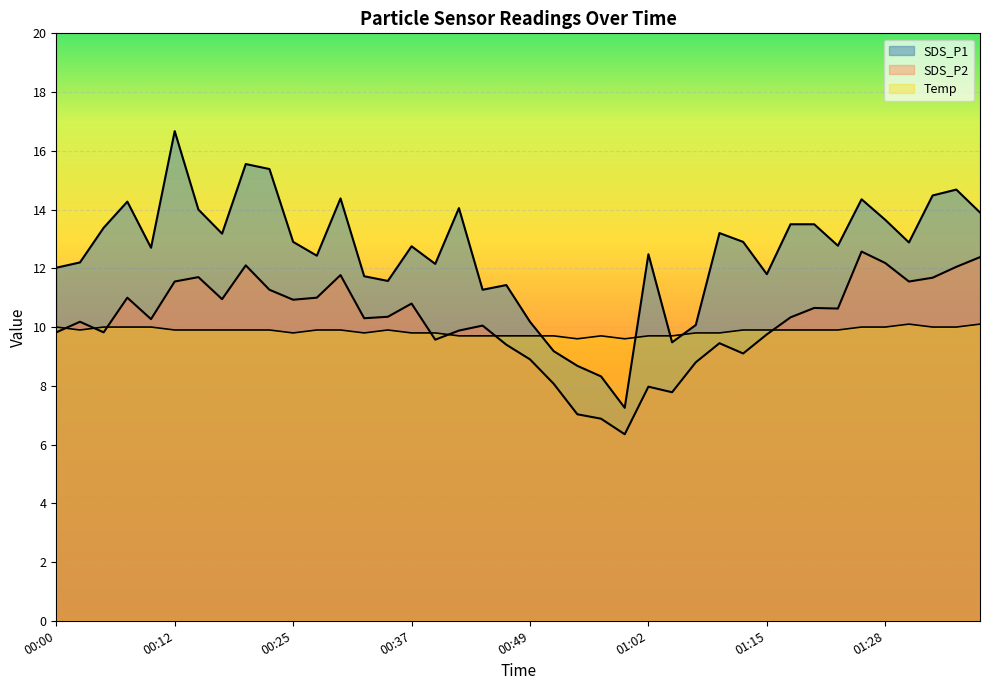

Where does the SDS_P2 series first go above 10?

00:03